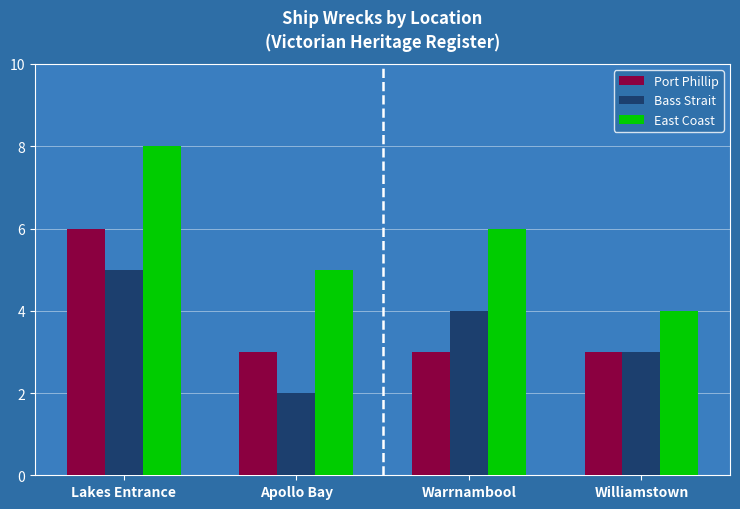

What is the sum of the Port Phillip values at Warrnambool and Apollo Bay?

6